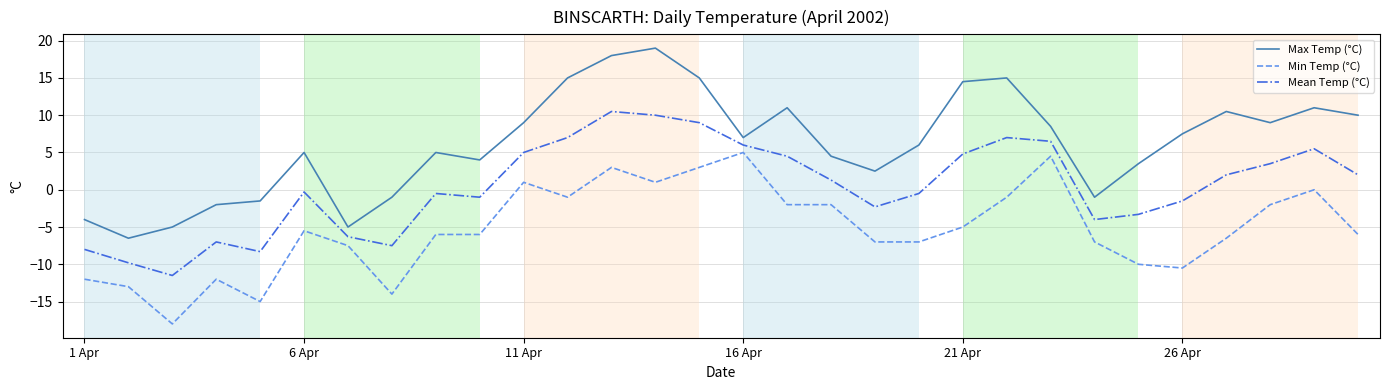

How many categories are shown in the chart?

30